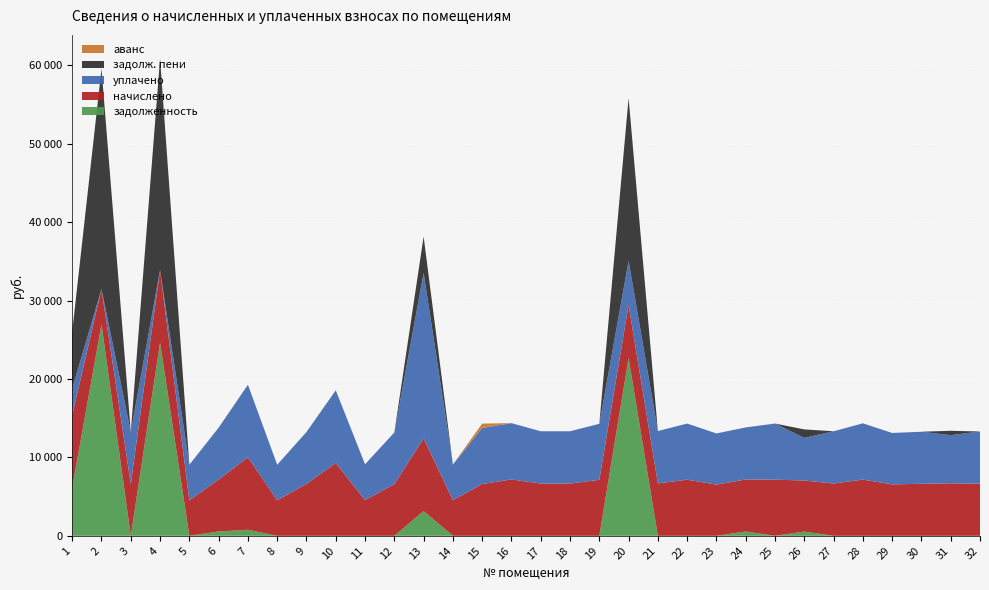

Reading left to right, transcribe all the data shown in this chart.

задолженность: 6154.2	26961.8	0.0	24629.7	0.0	551.7	770.6	0.0	0.0	0.0	0.0	0.0	3155.0	0.0	0.0	0.0	0.0	0.0	0.0	22678.6	0.0	0.0	0.0	553.0	0.0	542.7	0.0	0.0	0.0	0.0	0.0	0.0
начислено: 9231.4	4515.8	6620.2	9262.3	4531.2	6620.2	9246.7	4531.3	6620.2	9277.4	4561.9	6589.4	9277.4	4546.6	6604.8	7188.5	6666.2	6666.2	7142.4	6773.8	6681.6	7157.8	6528.0	6635.5	7157.8	6512.6	6666.2	7173.1	6558.7	6635.5	6697.0	6650.9
уплачено: 3398.6	0.0	6620.2	0.0	4531.2	6620.2	9246.7	4531.3	6620.2	9277.4	4561.9	6589.4	21094.1	4546.6	7154.8	7181.9	6666.2	6666.2	7142.4	5600.0	6681.6	7157.8	6528.0	6635.5	7157.8	5427.2	6666.2	7173.1	6558.7	6635.5	6138.9	6650.9
задолж. пени: 7251.1	28090.7	0.0	26945.3	0.0	0.0	0.0	0.0	0.0	0.0	0.0	0.0	4632.5	0.0	0.0	0.0	0.0	0.0	0.0	20772.0	0.0	0.0	0.0	0.0	0.0	1085.4	0.0	0.0	0.0	0.0	558.1	0.0
аванс: 0.0	0.0	0.0	0.0	0.0	0.0	0.0	0.0	0.0	0.0	0.0	0.0	0.0	0.0	550.4	0.0	0.0	0.0	0.0	0.0	0.0	0.0	0.0	0.0	0.0	0.0	0.0	0.0	0.0	0.0	0.0	0.0